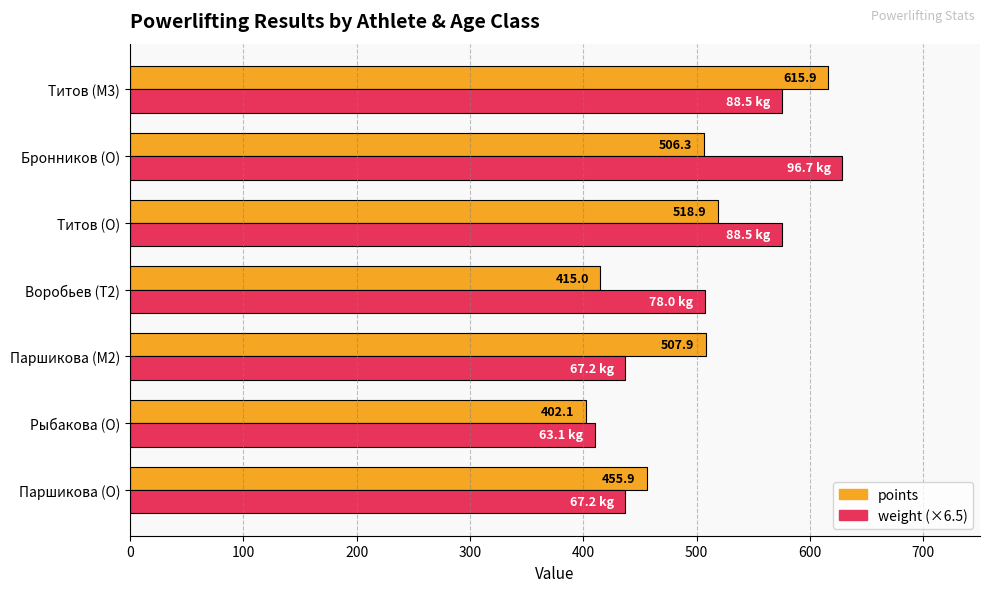

What is the maximum value for weight (×6.5)?

628.6